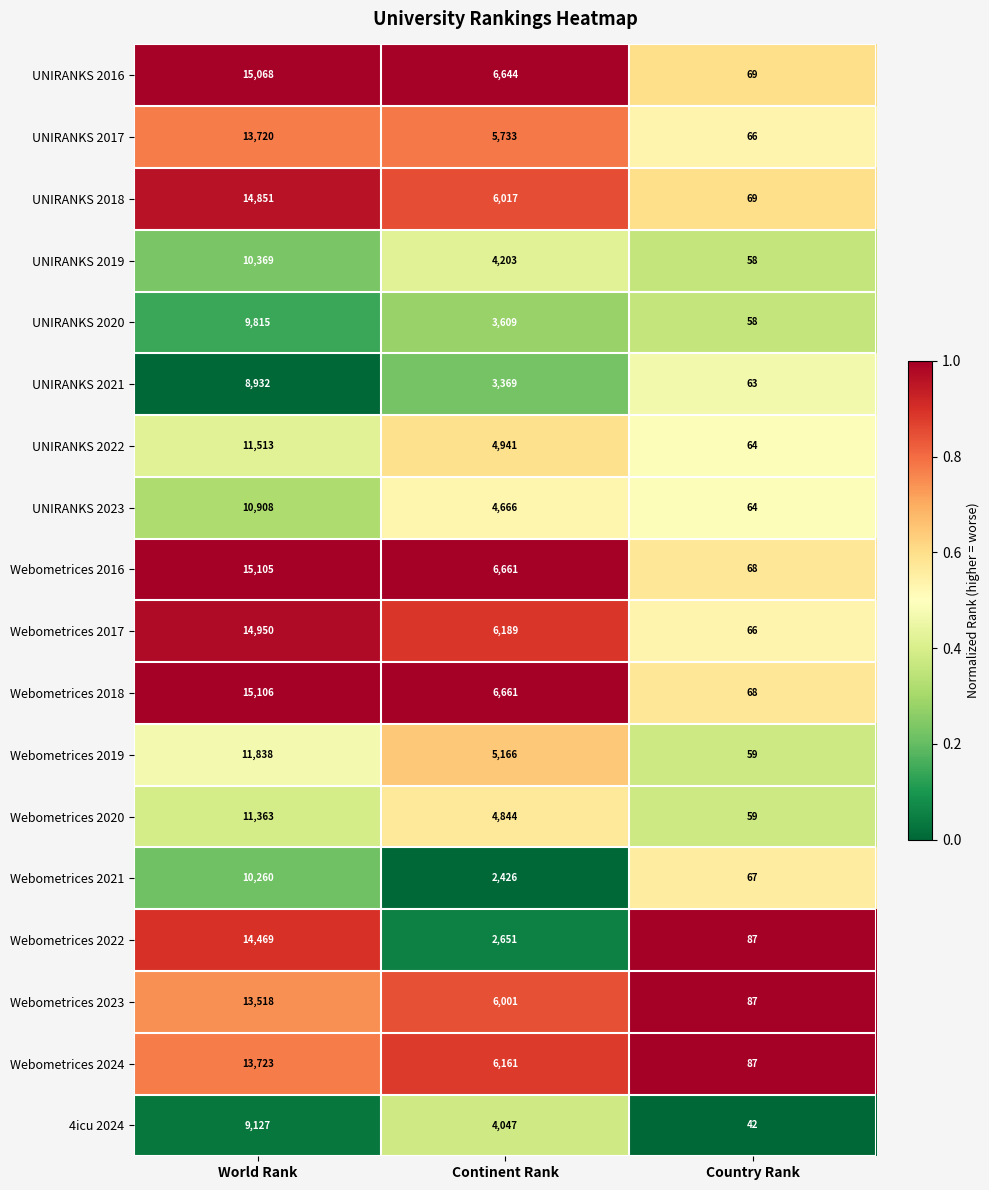

Which series changed the most between World Rank and Continent Rank?

Webometrices 2022